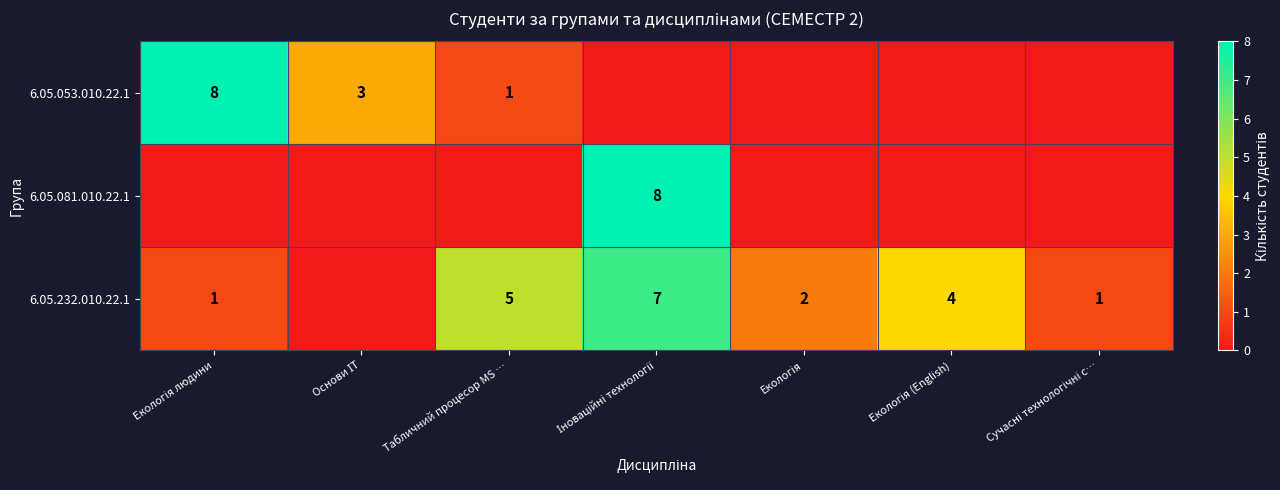

The 6.05.053.010.22.1 series shows 1 at Табличний процесор MS …. True or false?

True